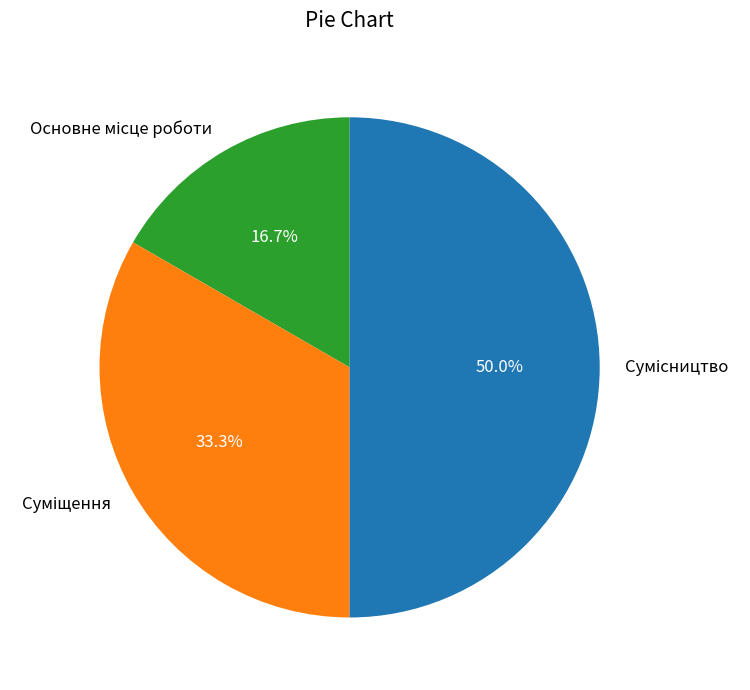

True or false: Сумісництво accounts for 50% of the total.

True